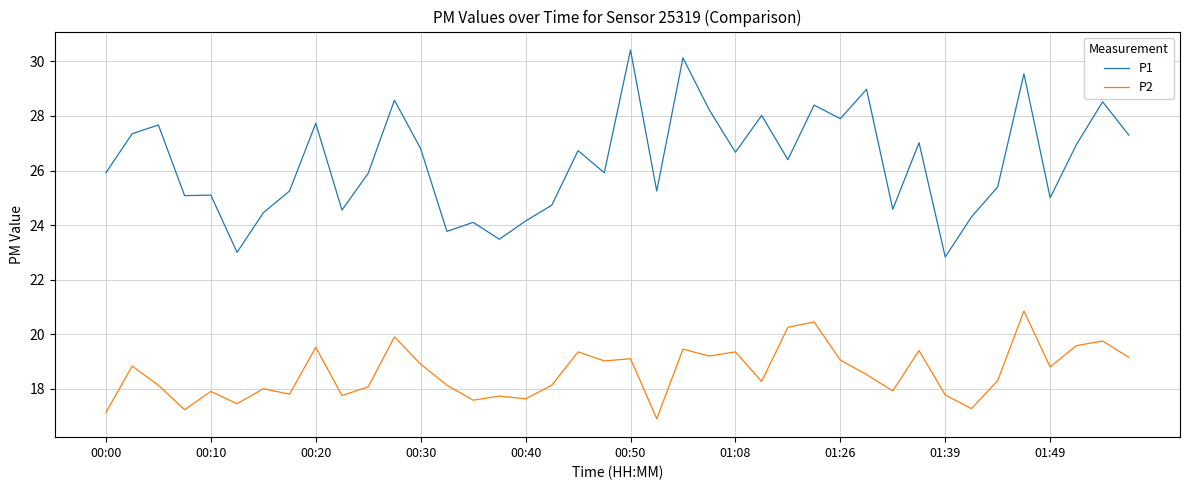

Which series has the largest range (max minus min)?

P1